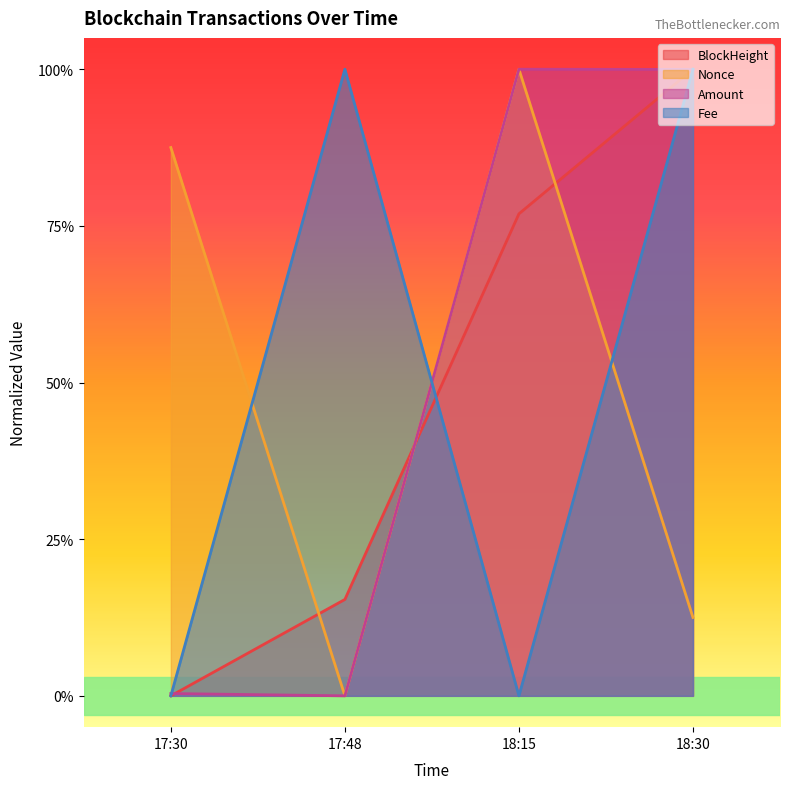

List the series in order of their peak value, lowest first.

BlockHeight, Nonce, Amount, Fee